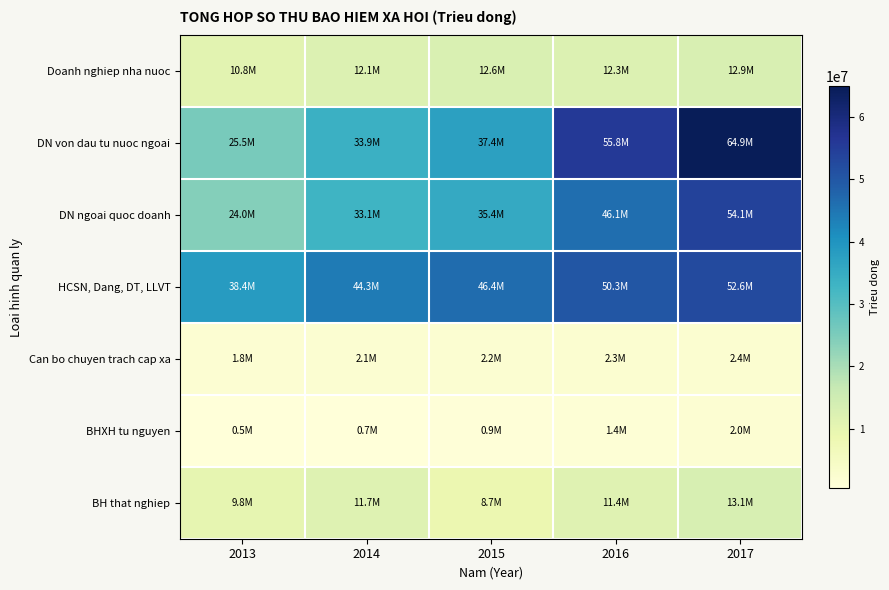

List the series in order of their peak value, highest first.

DN von dau tu nuoc ngoai, DN ngoai quoc doanh, HCSN, Dang, DT, LLVT, BH that nghiep, Doanh nghiep nha nuoc, Can bo chuyen trach cap xa, BHXH tu nguyen